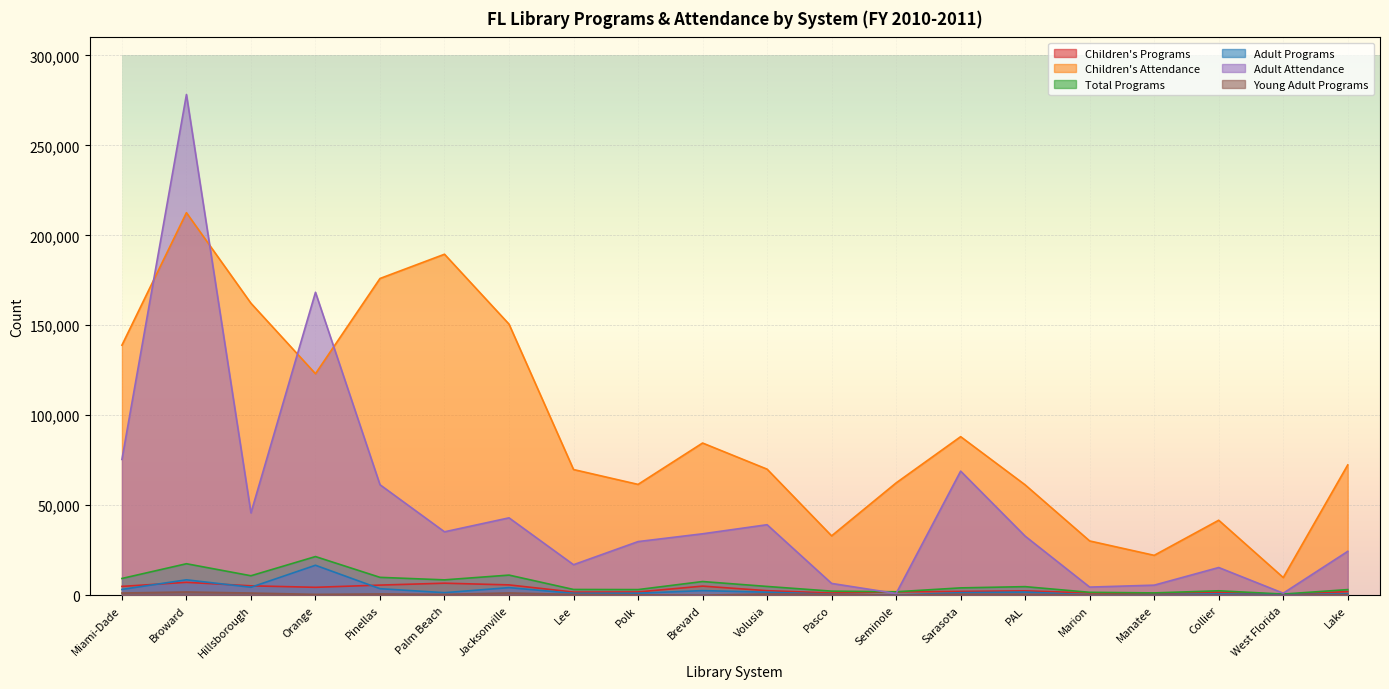

At which category does Young Adult Programs reach its first local valley?

Orange